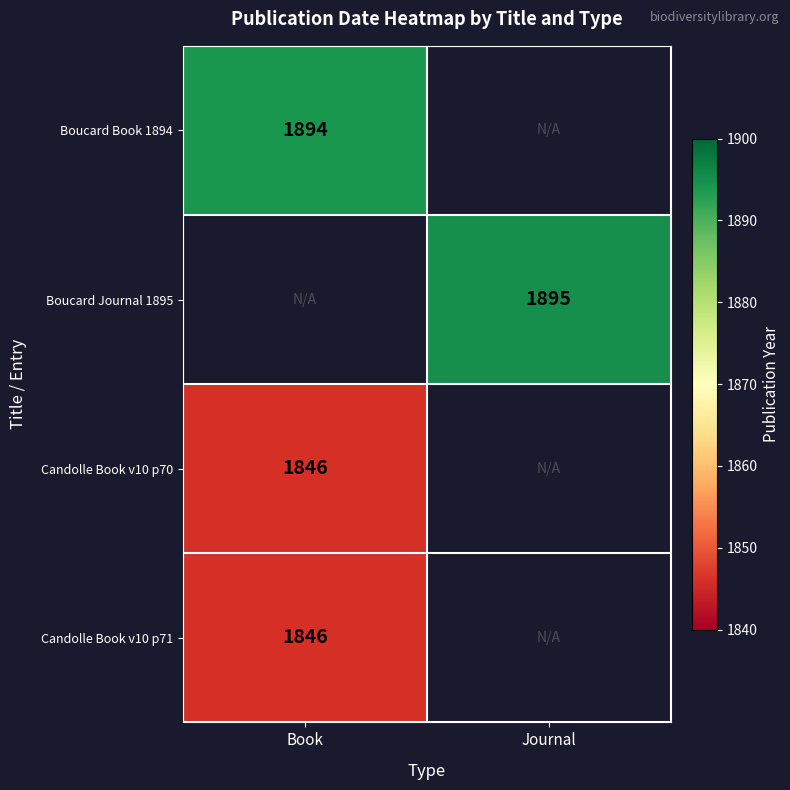

Between Journal and Book, which is larger?

Book